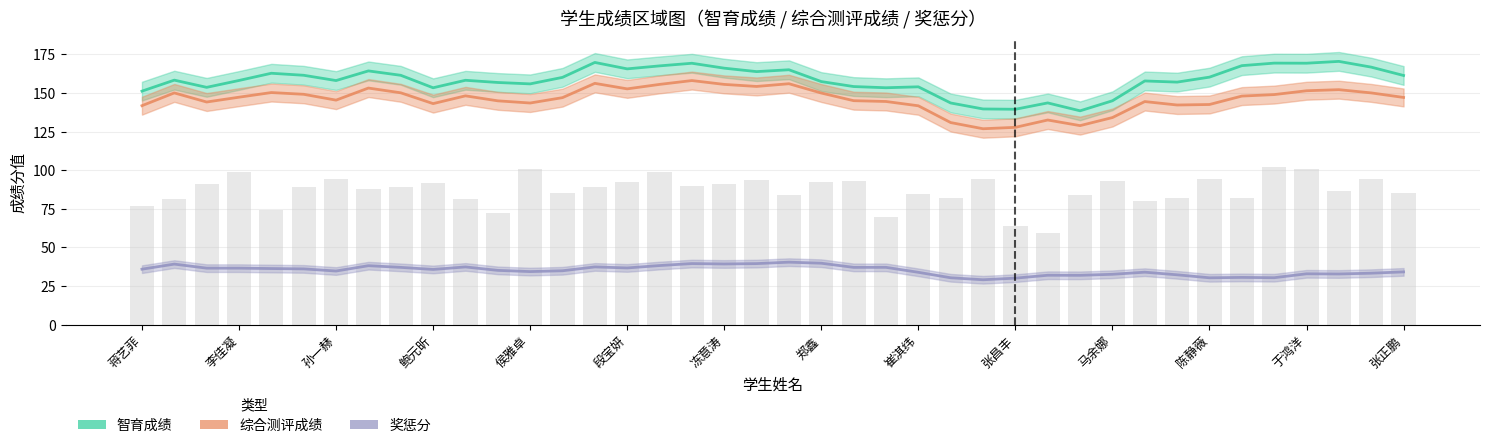

Is it true that 奖惩分 equals 9.0 at 于鸿洋?

False